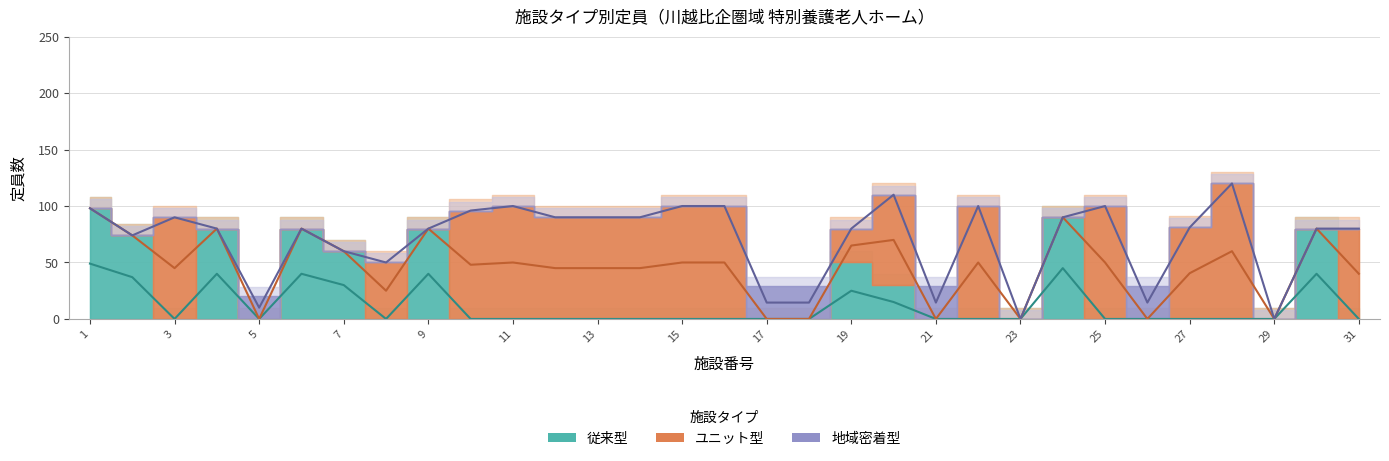

What is the spread (max minus min) of values at 2?

74